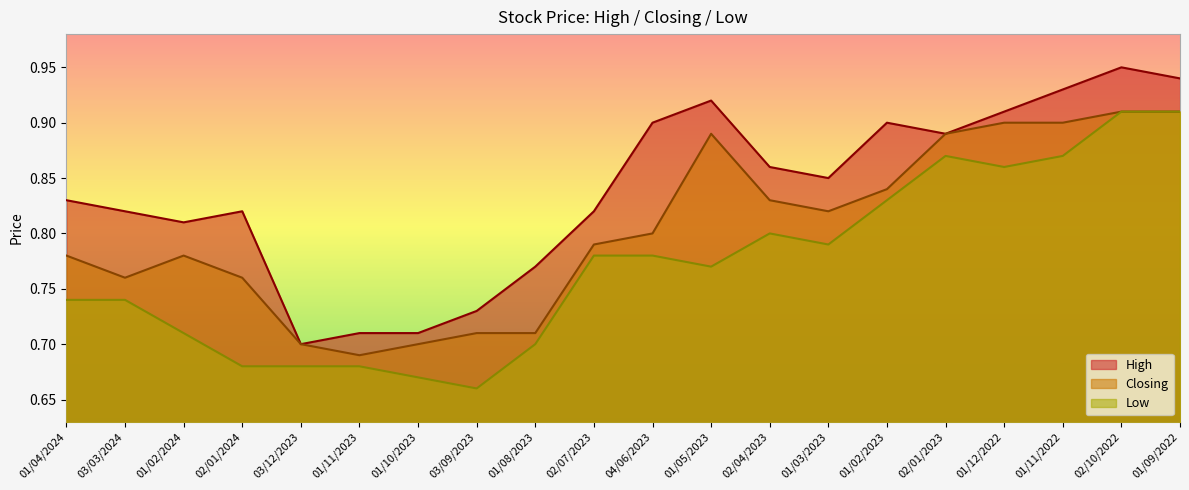

Does the chart display data point markers on the line(s)?

No